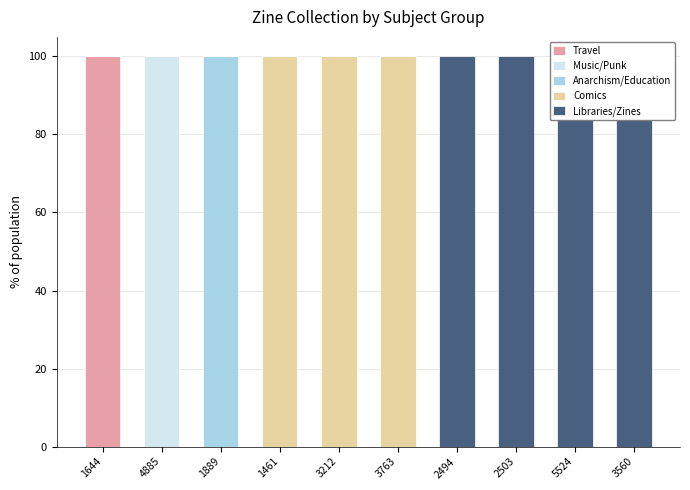

Between 1889 and 5524, which series saw the biggest shift?

Anarchism/Education